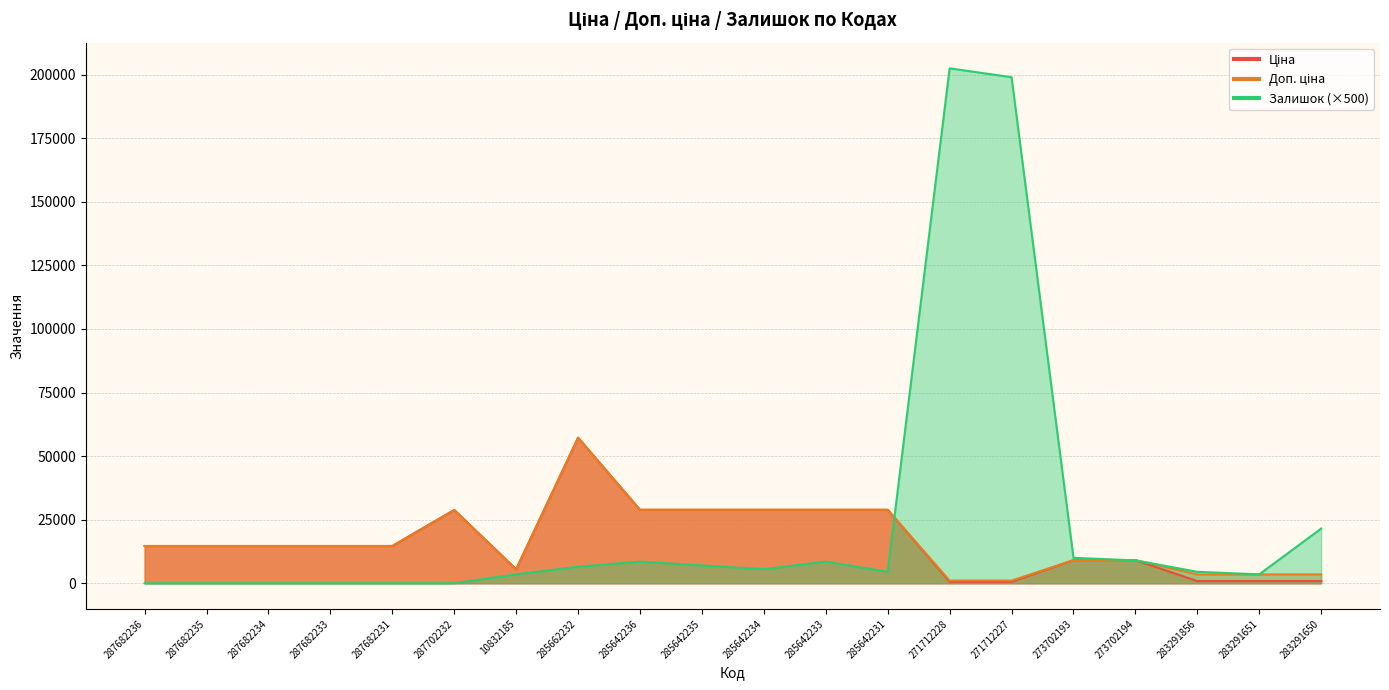

Reading right to left, transcribe all the data shown in this chart.

Ціна: 868.0	868.0	868.0	9092.0	9092.0	571.6	571.6	28890.3	28890.3	28890.3	28890.3	28890.3	57235.5	5497.3	28821.8	14649.6	14649.6	14649.6	14649.6	14649.6
Доп. ціна: 3472.1	3472.1	3472.1	9092.0	9092.0	1048.0	1048.0	28890.3	28890.3	28890.3	28890.3	28890.3	57235.5	5497.3	28821.8	14649.6	14649.6	14649.6	14649.6	14649.6
Залишок: 21500.0	3500.0	4500.0	9000.0	10000.0	199000.0	202500.0	4500.0	8500.0	5500.0	7000.0	8500.0	6500.0	3500.0	0.0	0.0	0.0	0.0	0.0	0.0